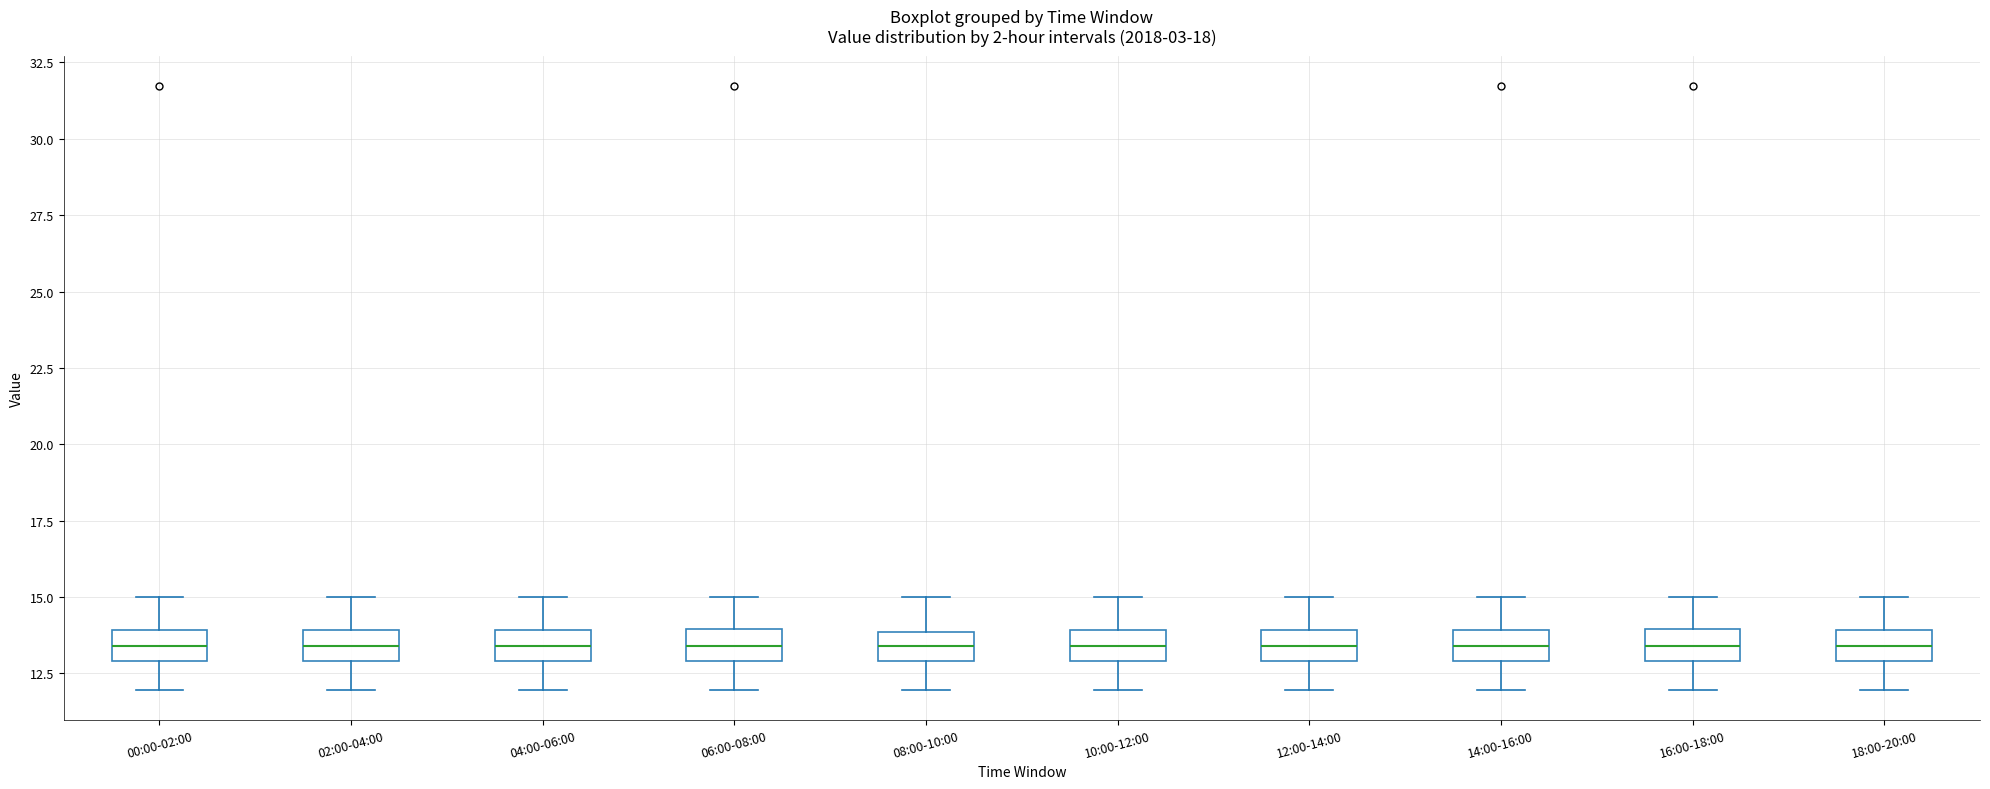

Where is the upper edge of the box for 00:00-02:00 on the y-axis? The values are not printed on the chart, so give them approximately, as read against the axis.

14.0